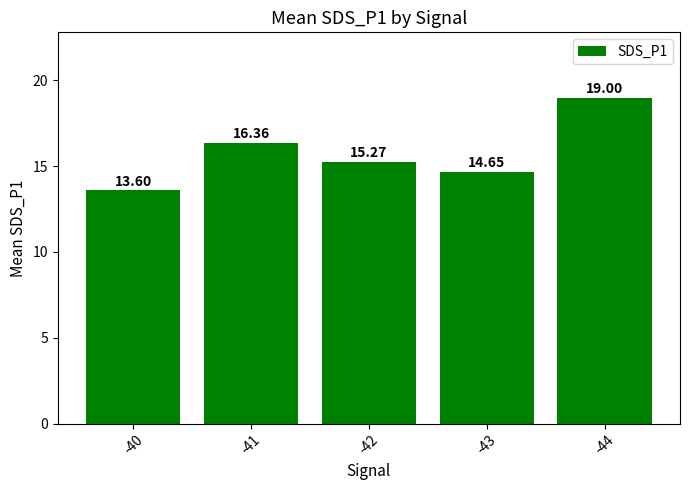

Approximately how many times larger is the value at -42 compared to -40?

1.1